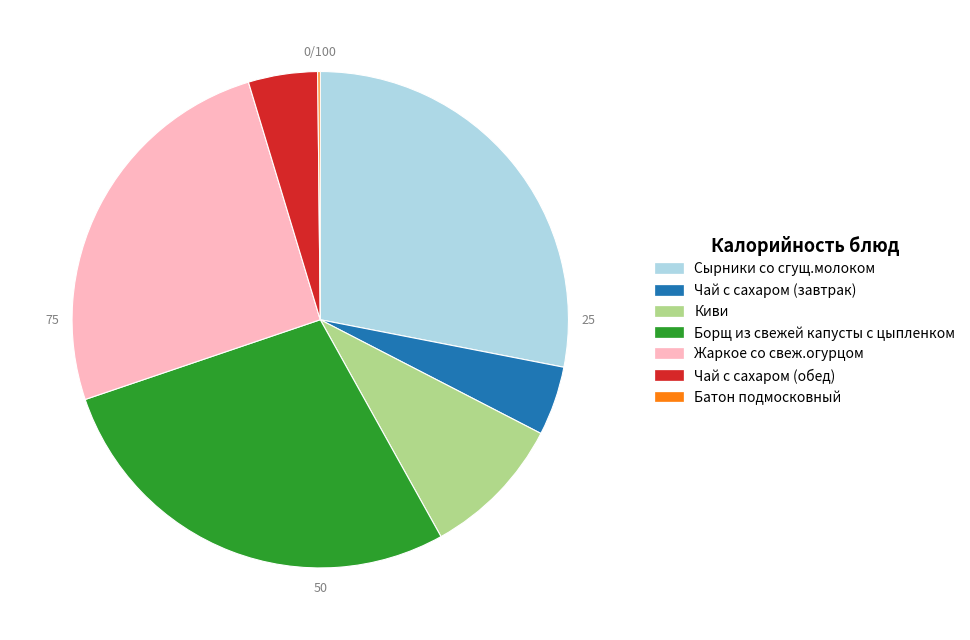

Does any single category account for the majority?

No